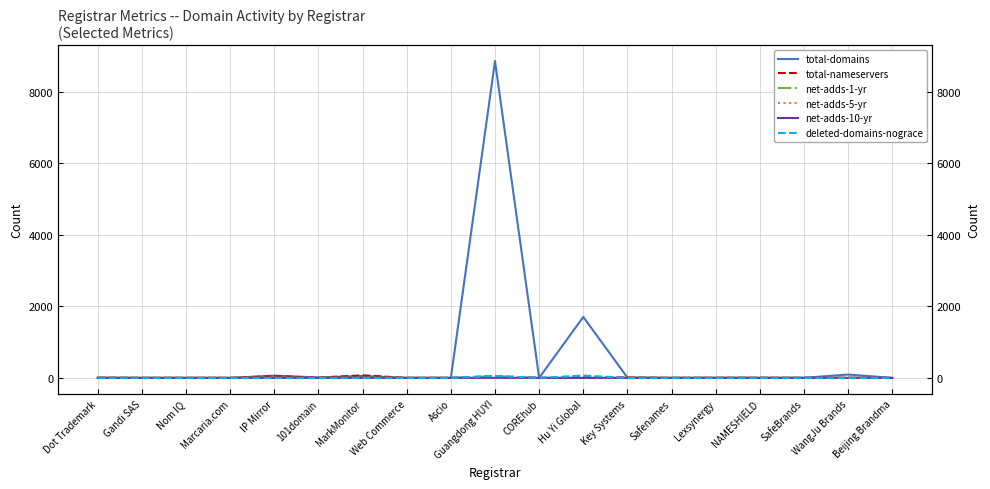

What is the total value across all series at 101domain?

17